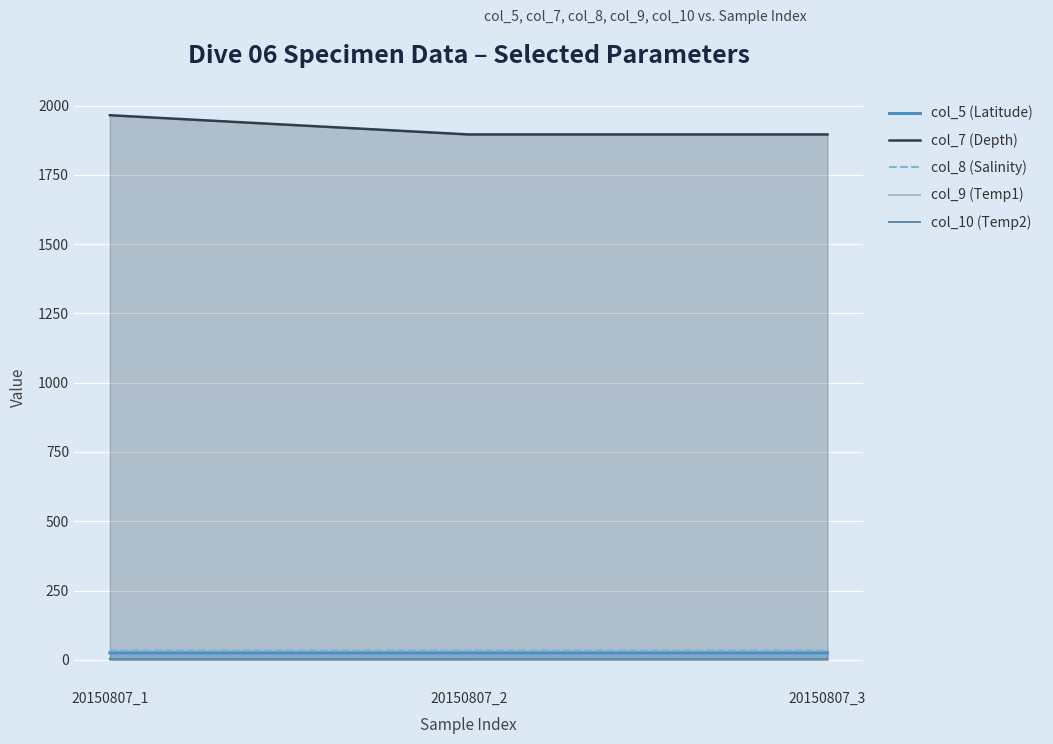

Is the value of col_10 (Temp2) at 20150807_2 greater than the value of col_9 (Temp1) at 20150807_2?

Yes